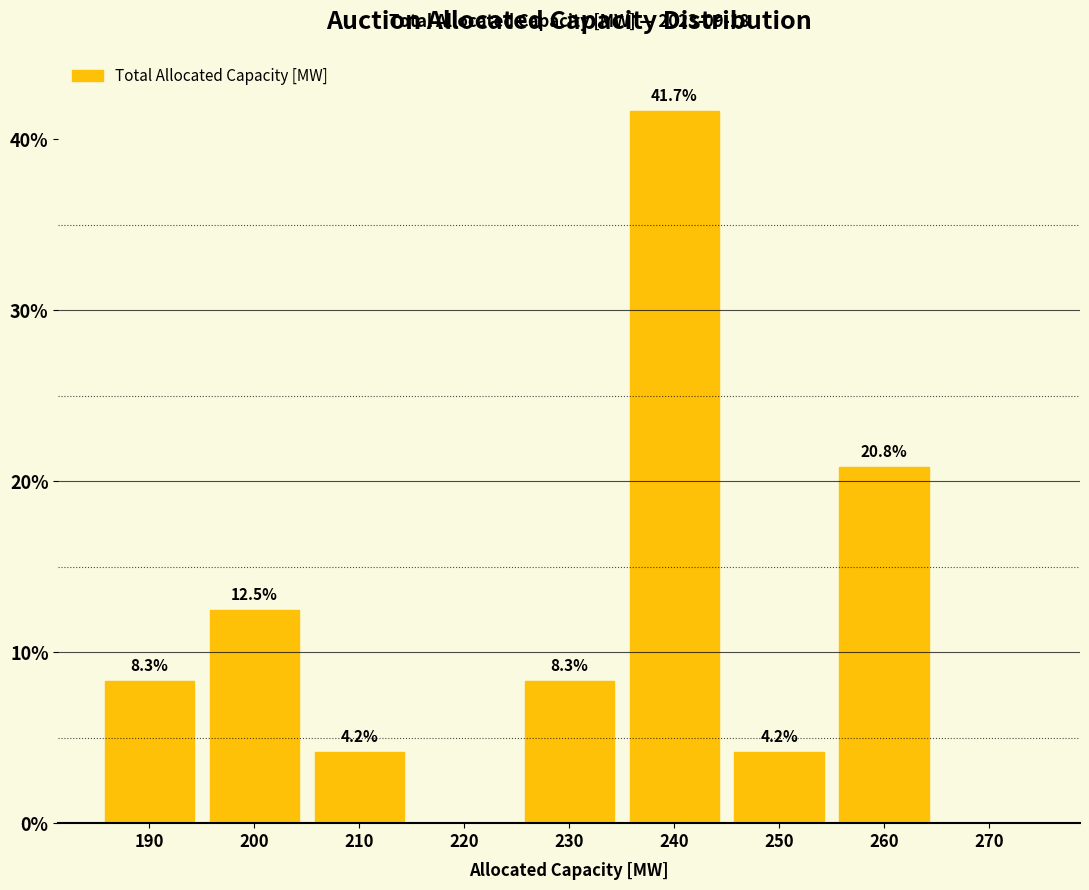

Over which range of the x-axis is the bar tallest?

235 to 245